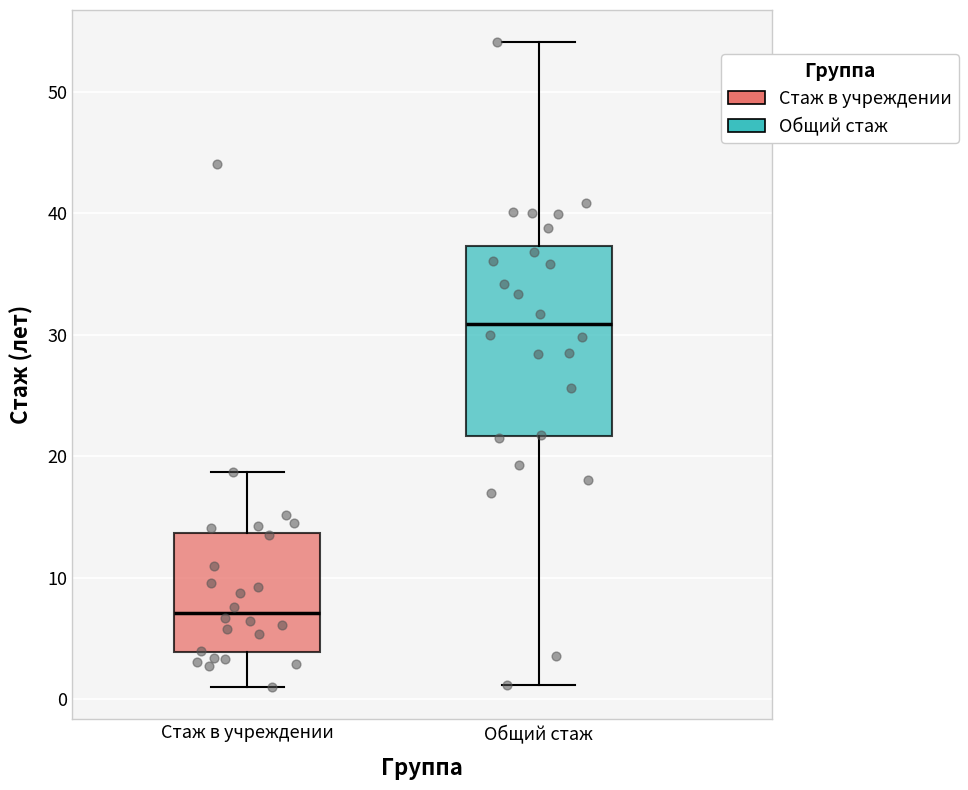

Which box has the lowest median line?

Стаж в учреждении